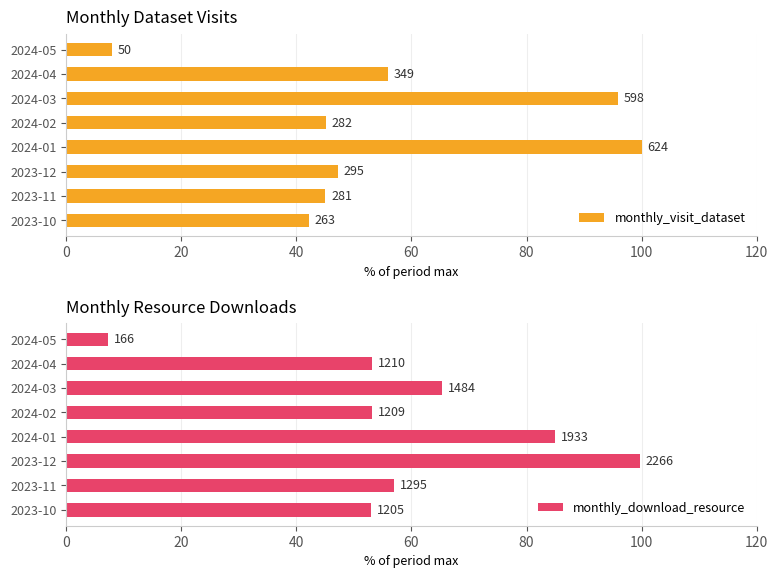

Which has a higher value, 2024-01 or 2023-11?

2024-01